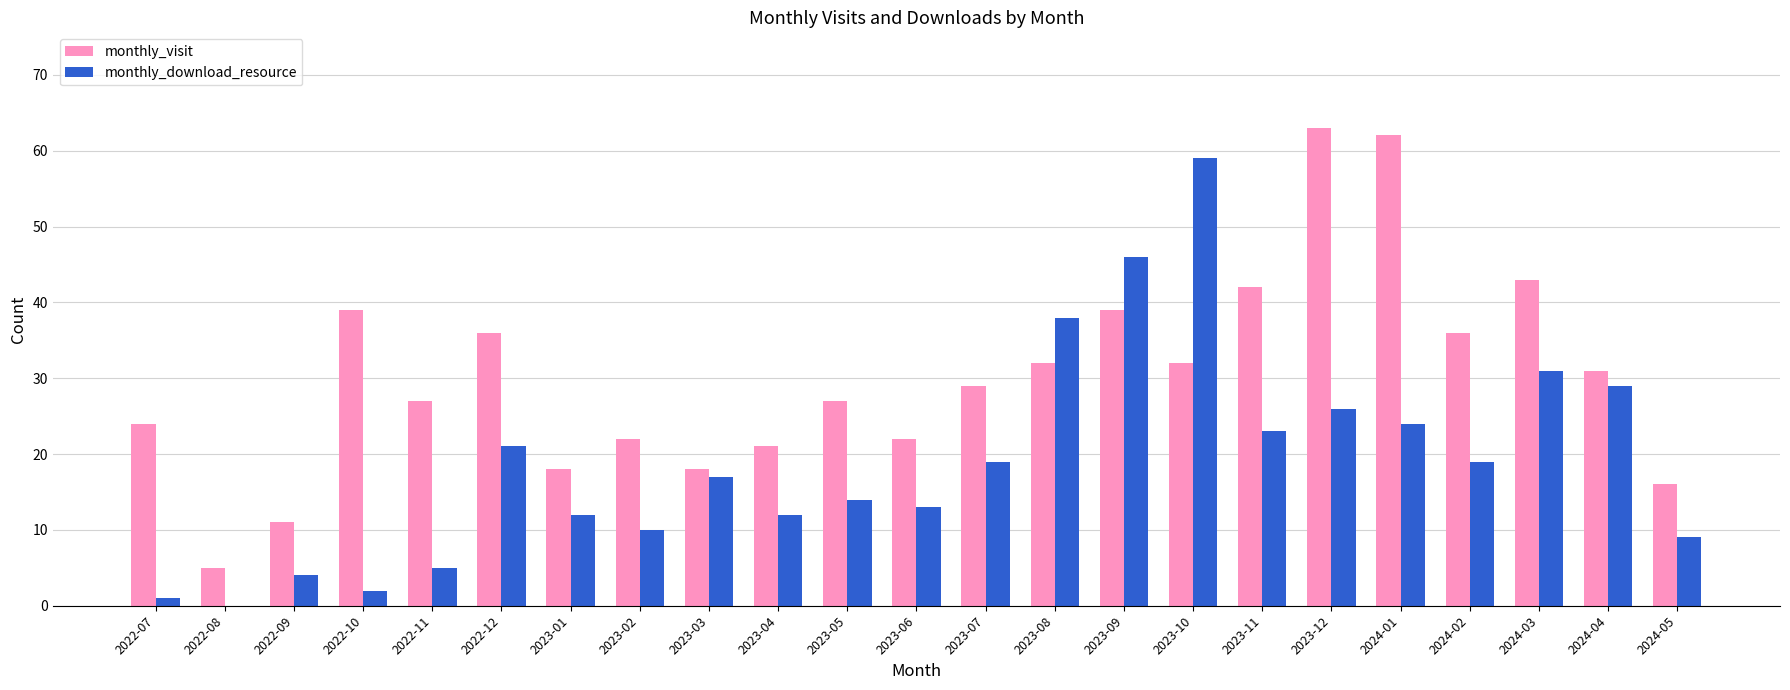

How many distinct data groups are displayed?

2